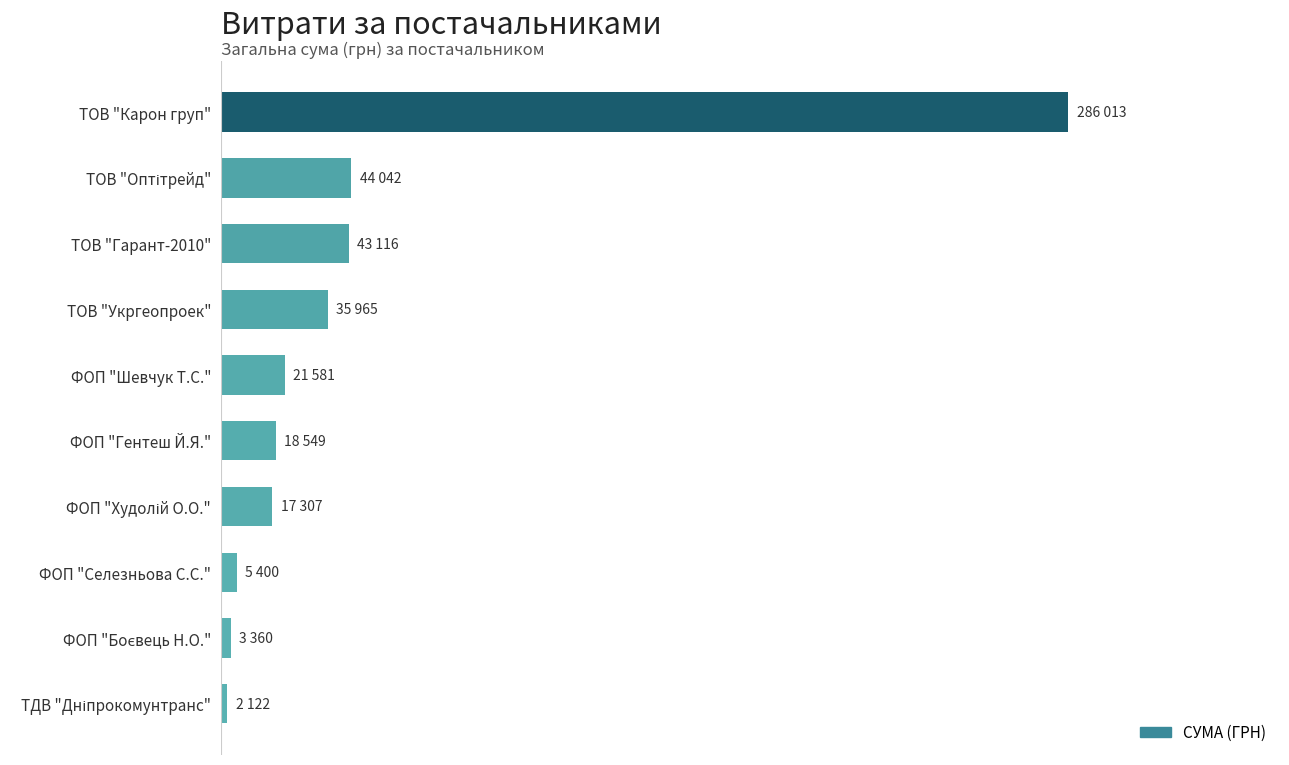

Are the bars horizontal?

Yes